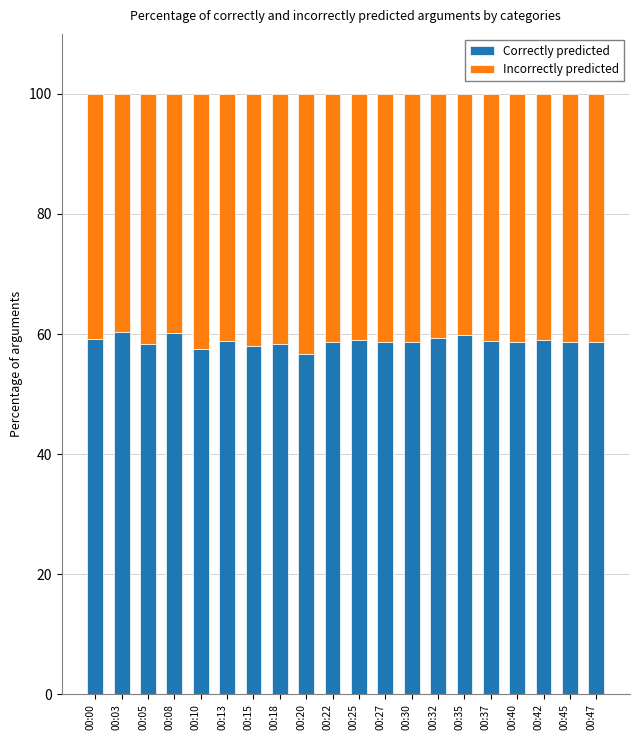

True or false: Correctly predicted has a value of 59.1 at 00:25.

True